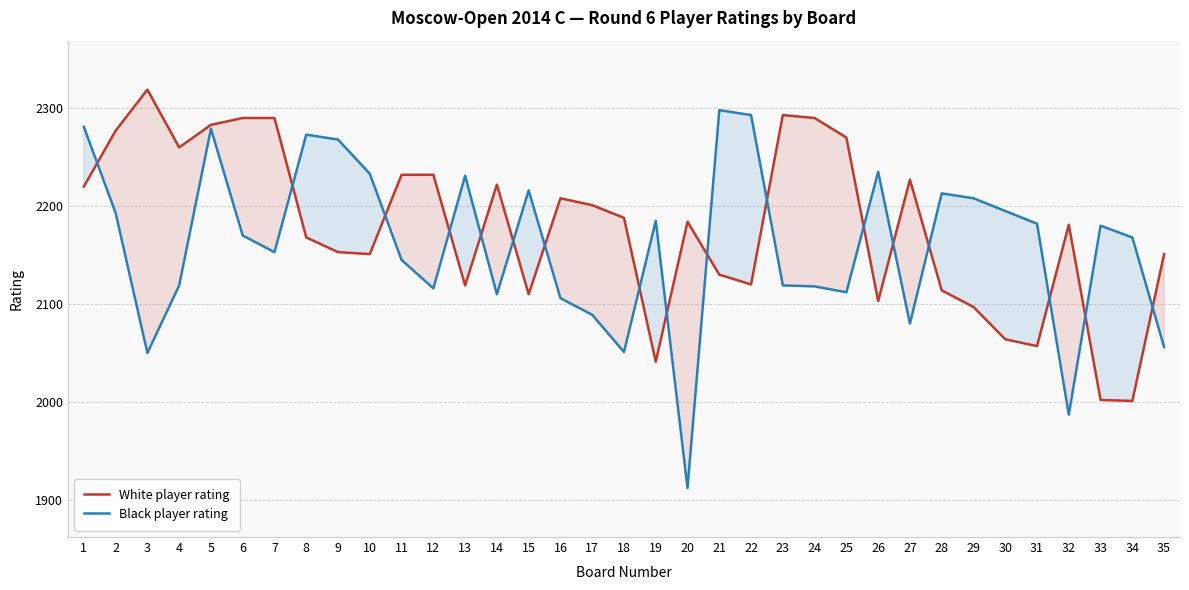

What is the difference between the second highest and minimum values in the Black player rating series?

381